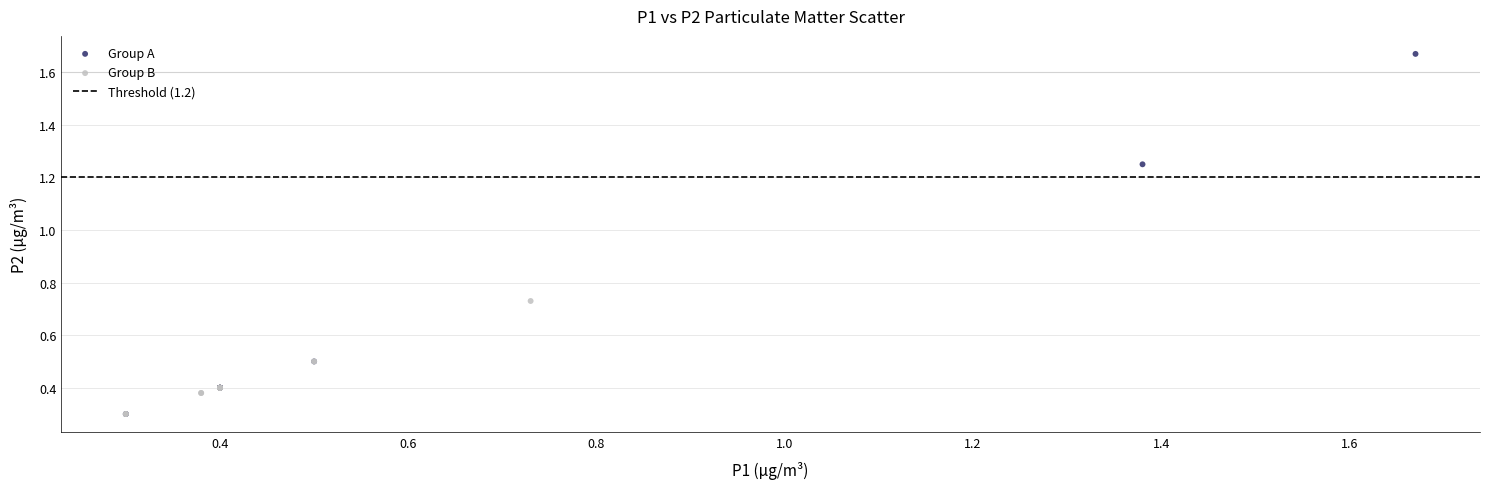

Which series has the largest Y range (max minus min)?

Group A